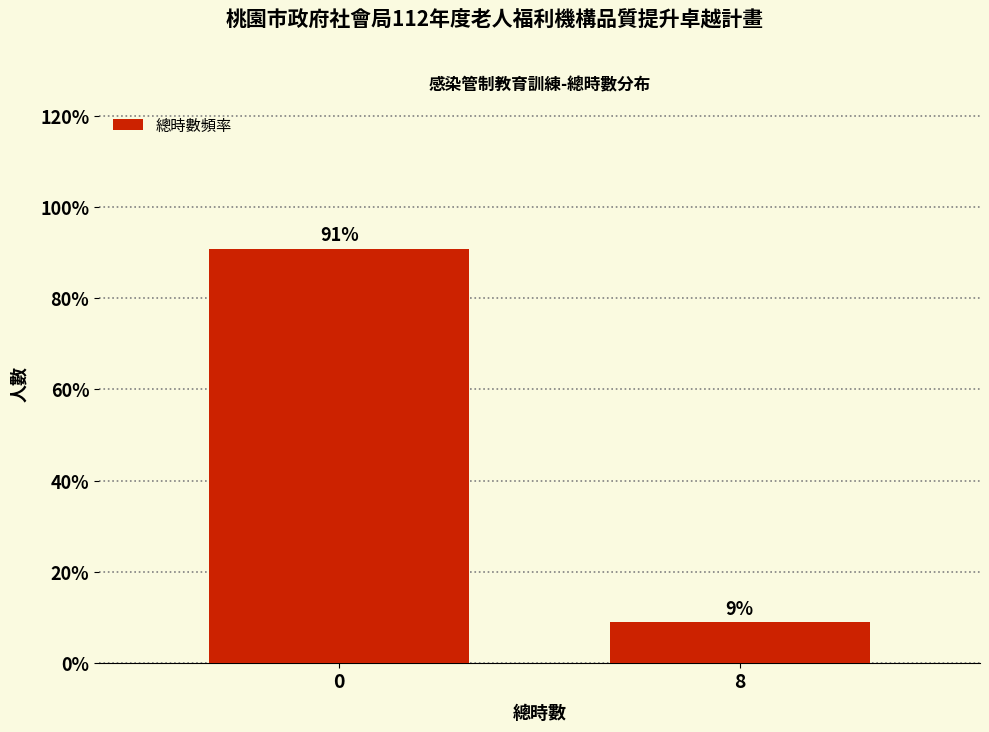

What value does the data have at 0?

90.9